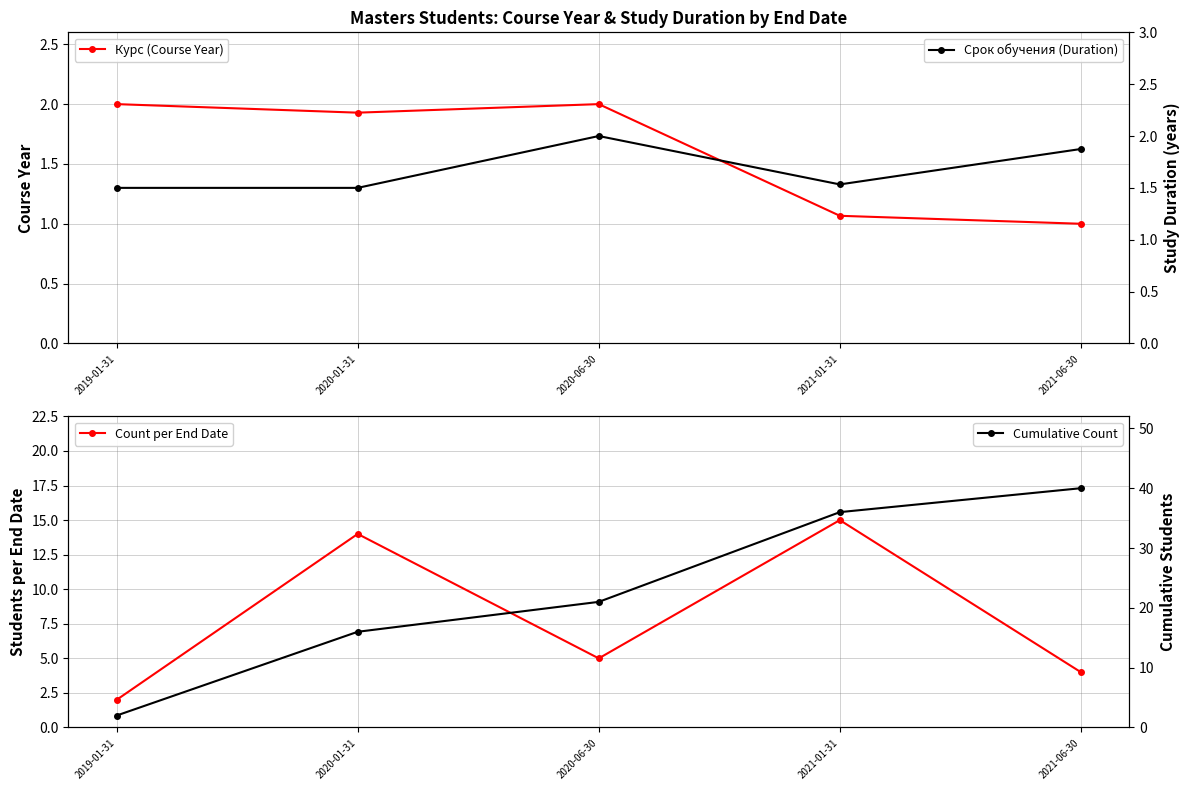

What is the difference between the maximum and second lowest values in the Cumulative Count series?

24.0